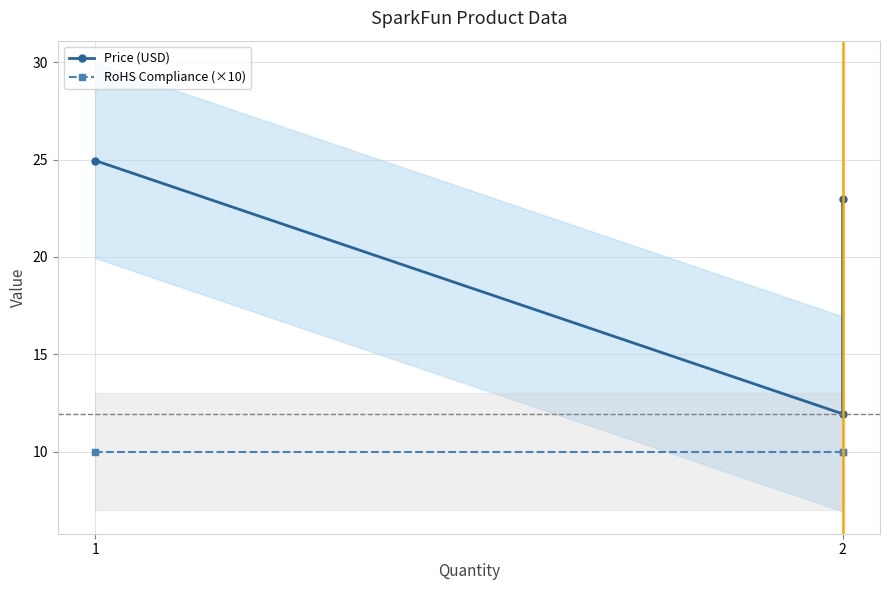

Is this an area chart (filled region under the line)?

No